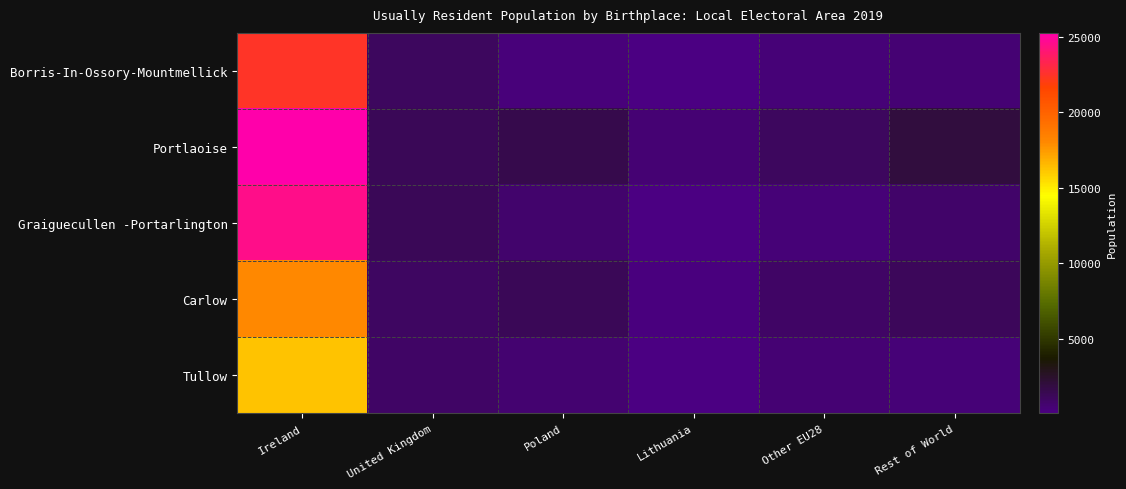

Which series has the largest total across all categories?

Portlaoise